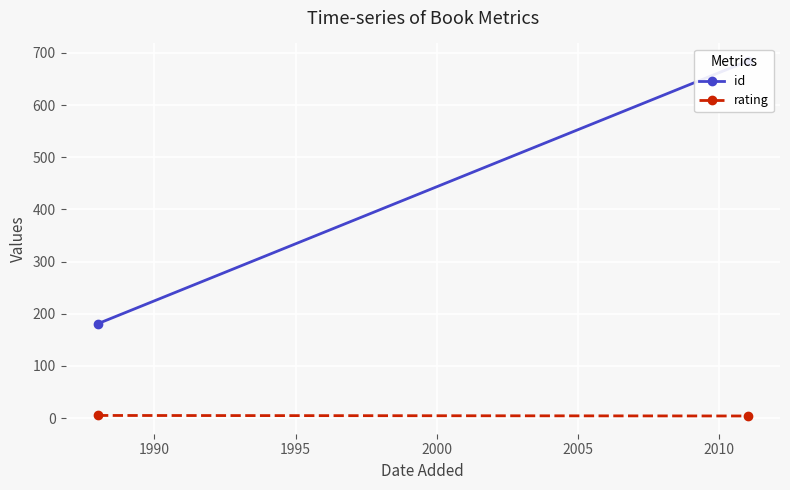

Reading left to right, list all the values displayed in this chart.

id: 181	684
rating: 5	4